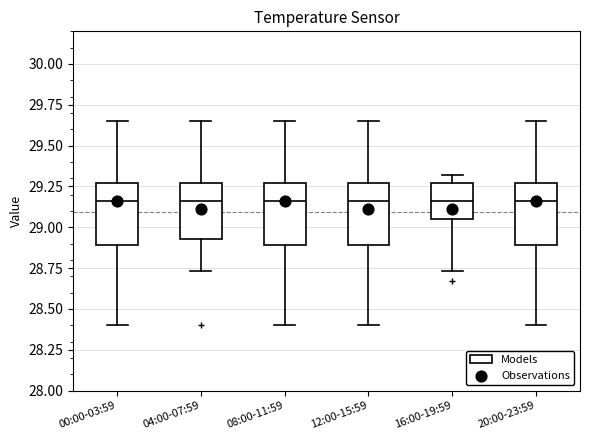

Where is the upper edge of the box for 12:00-15:59 on the y-axis? The values are not printed on the chart, so give them approximately, as read against the axis.

29.25